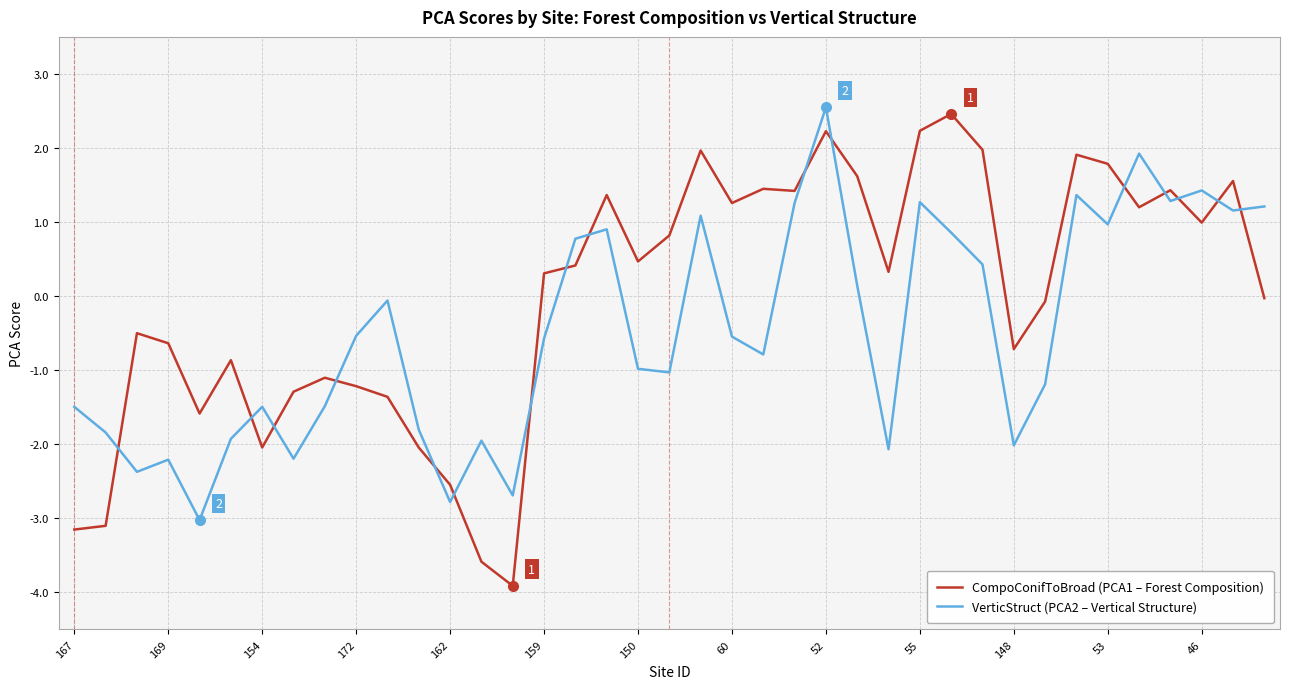

What is the difference between the maximum and minimum values in the CompoConifToBroad (PCA1 – Forest Composition) series?

6.4